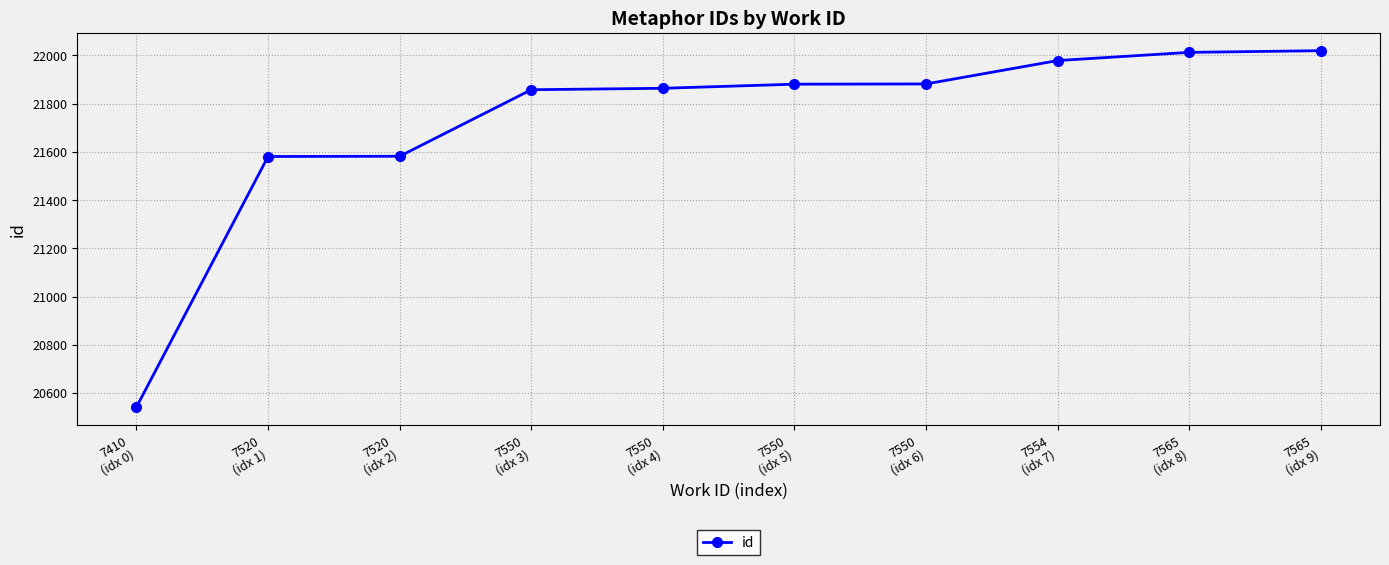

What is the sum of all values?

217202